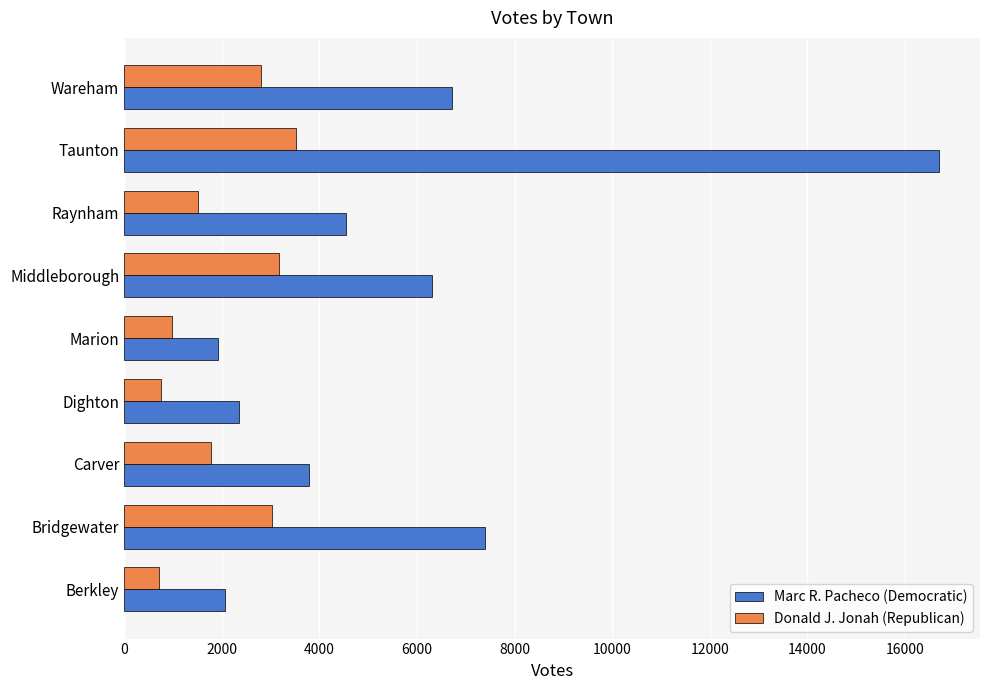

Which series changed the most between Bridgewater and Taunton?

Marc R. Pacheco (Democratic)